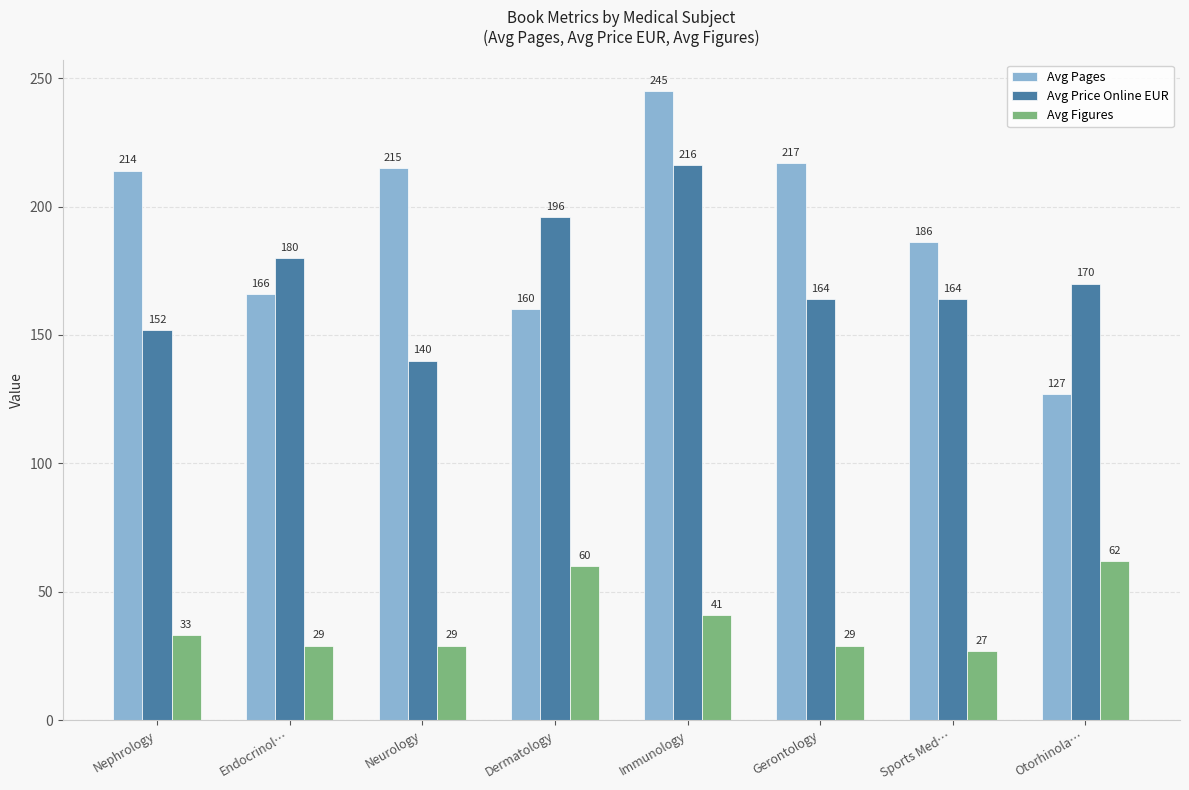

How many data points does each series have?

8